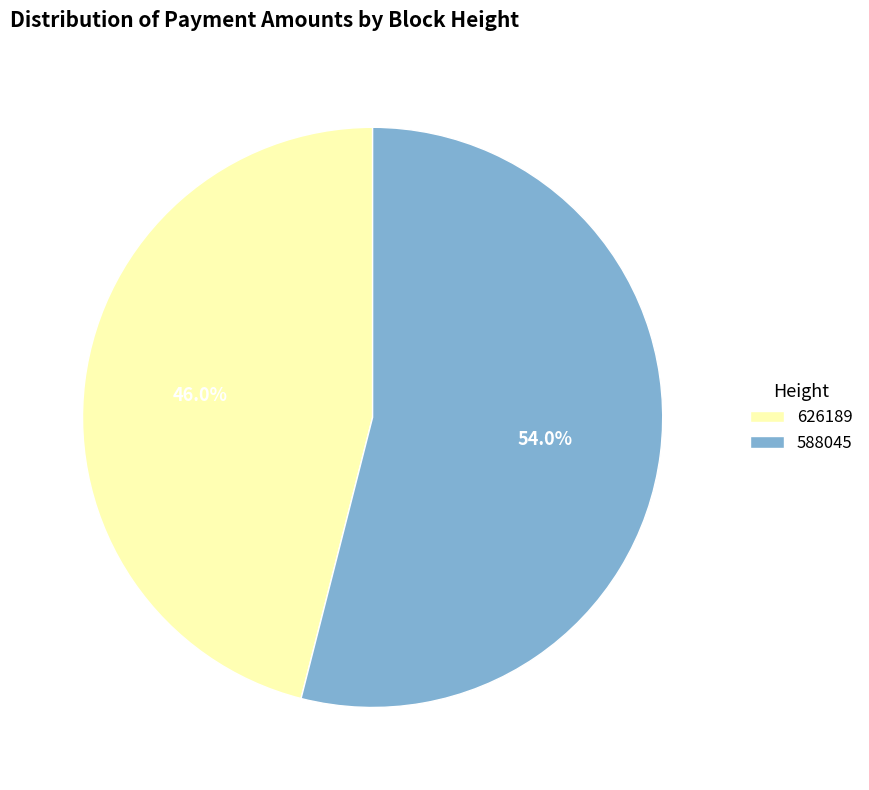

True or false: 588045 accounts for 68% of the total.

False